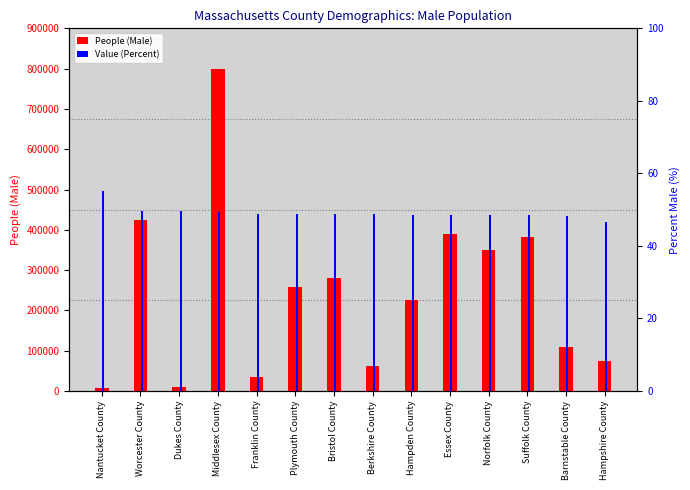

At which category is the sum across all series the highest?

Middlesex County